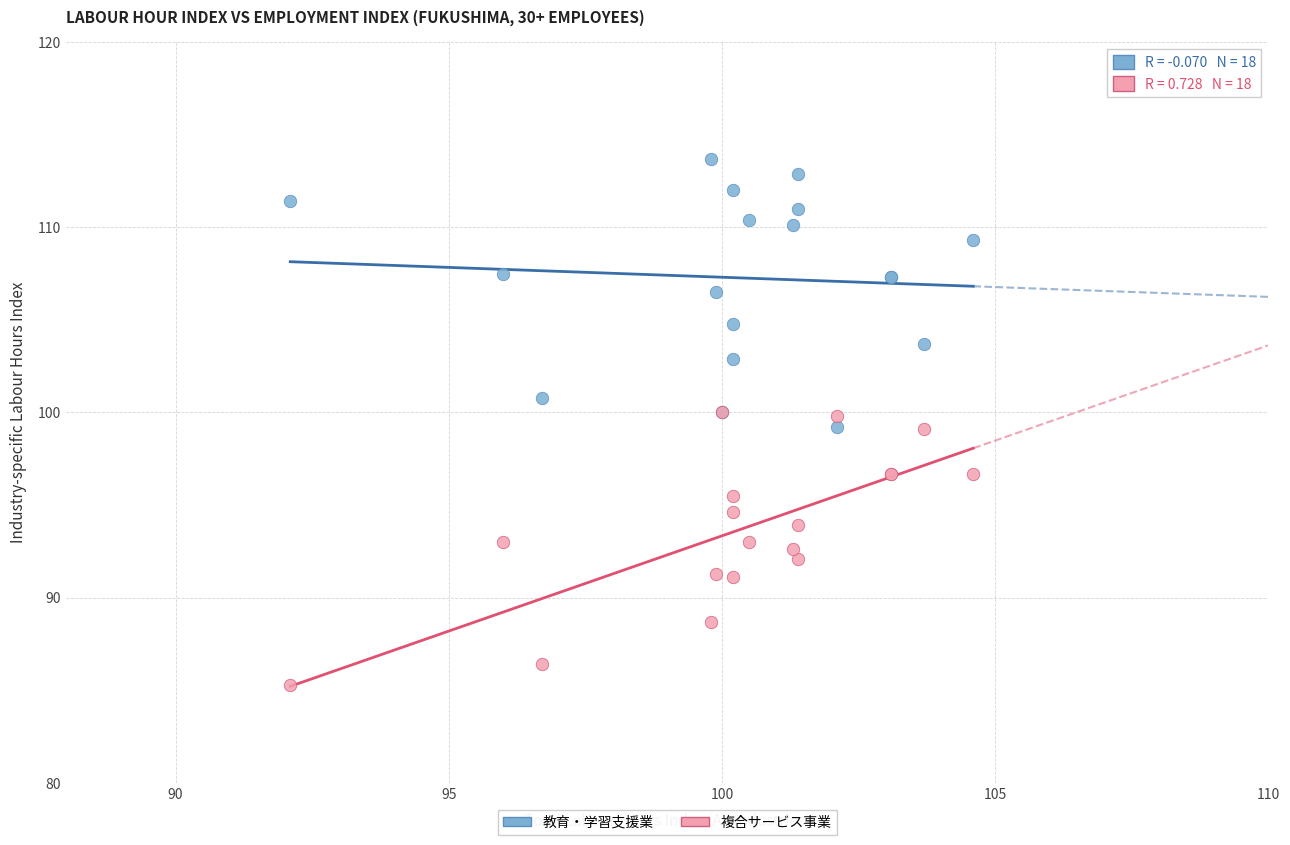

In the 教育・学習支援業 series, what Y value is closest to 106?

106.5